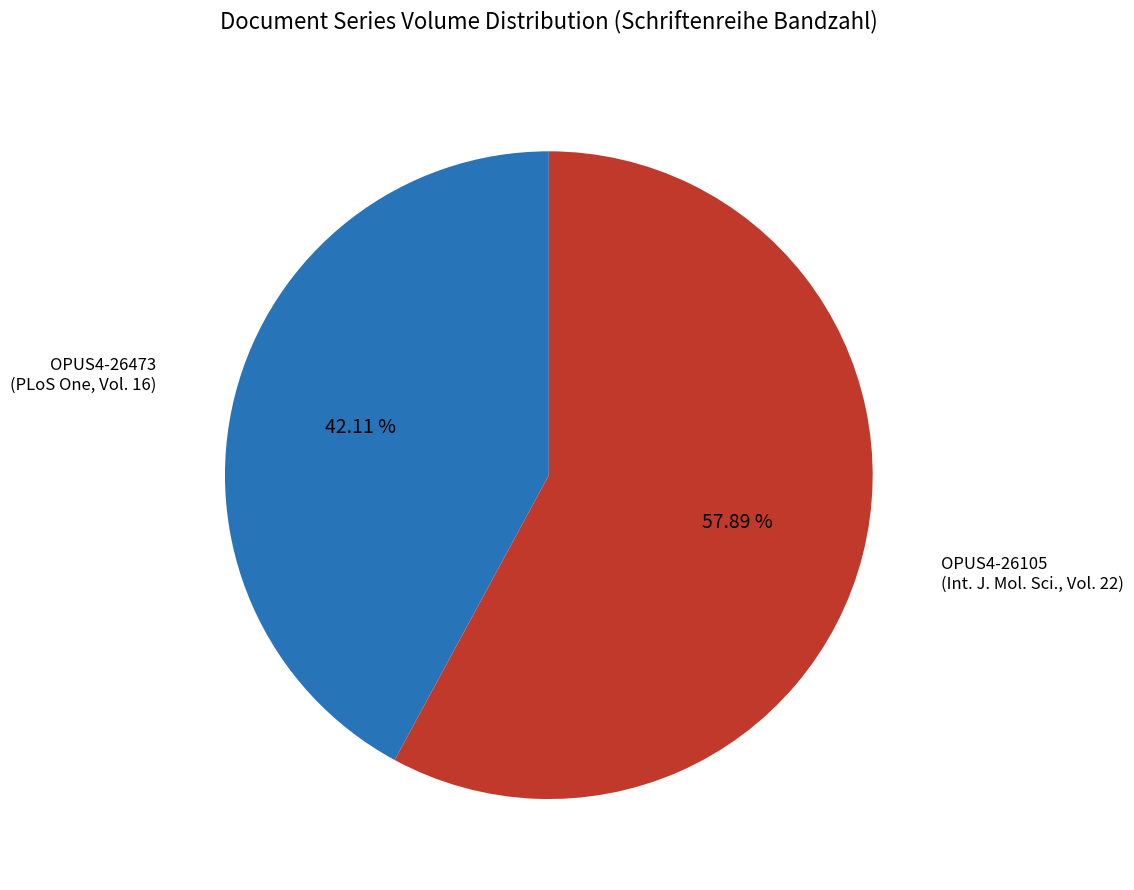

Is there a majority slice in this chart?

Yes